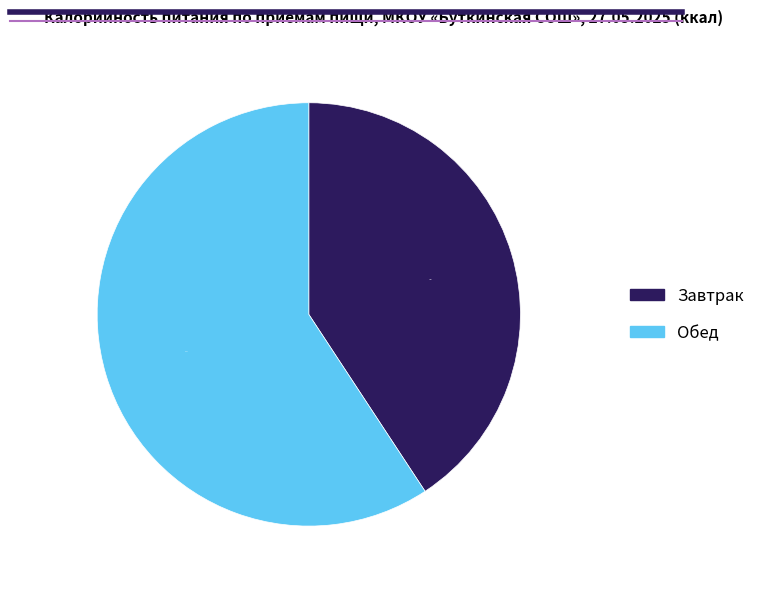

Combined, what portion of the pie is Завтрак and Обед?

100.0%